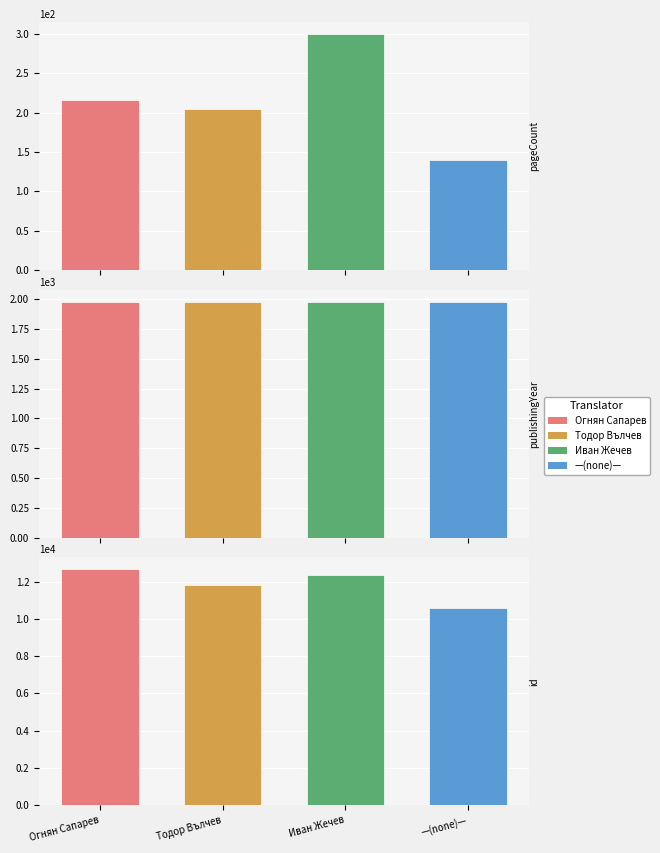

Rank the categories by publishingYear value from highest to lowest.

0, 1, 2, 3